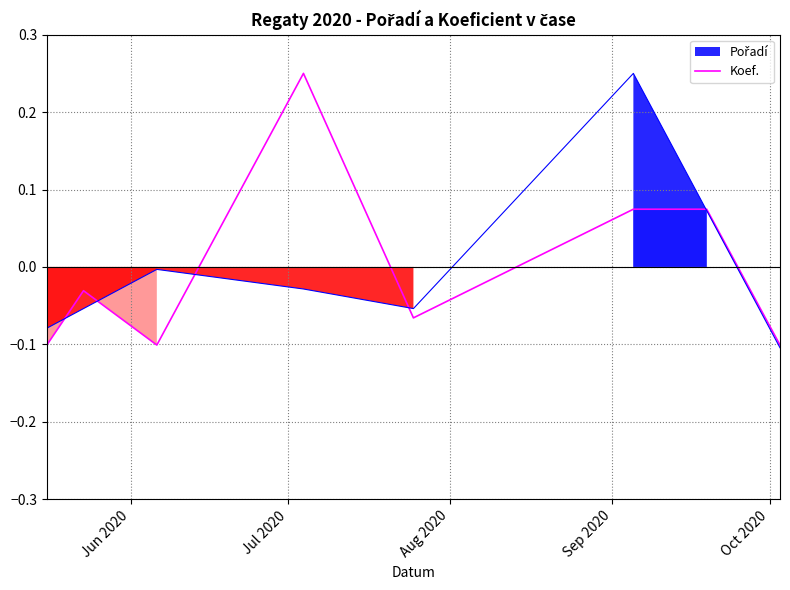

The value at Jul 2020 is -0.0. True or false?

False